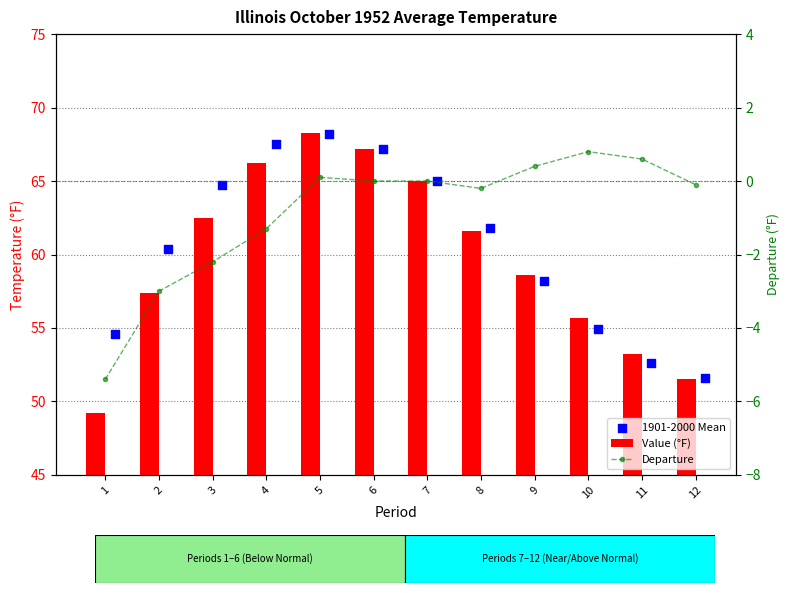

What are all the series names shown in the legend?

Value (°F), 1901-2000 Mean, Departure